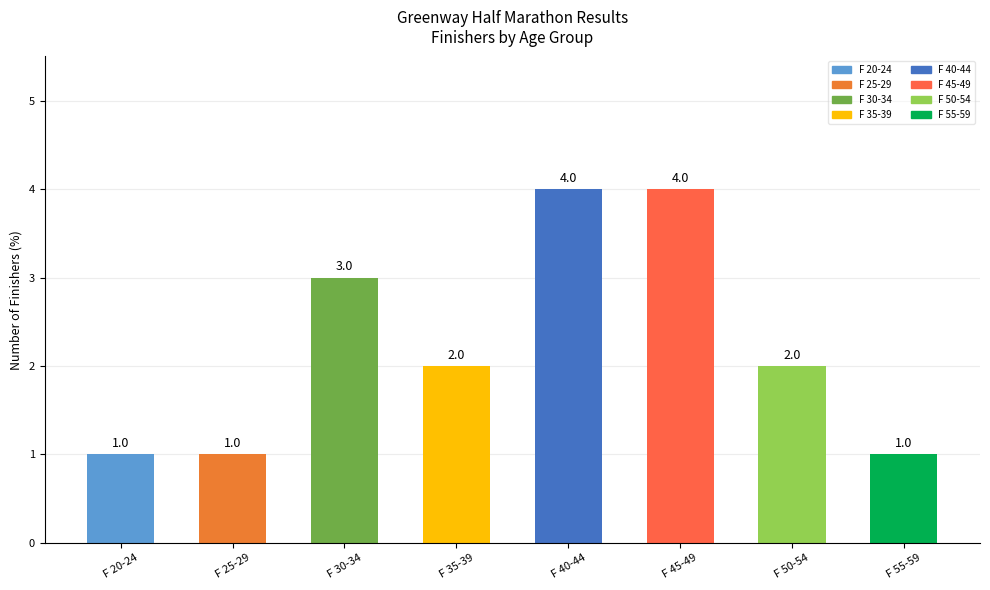

How many data points does each series have?

8